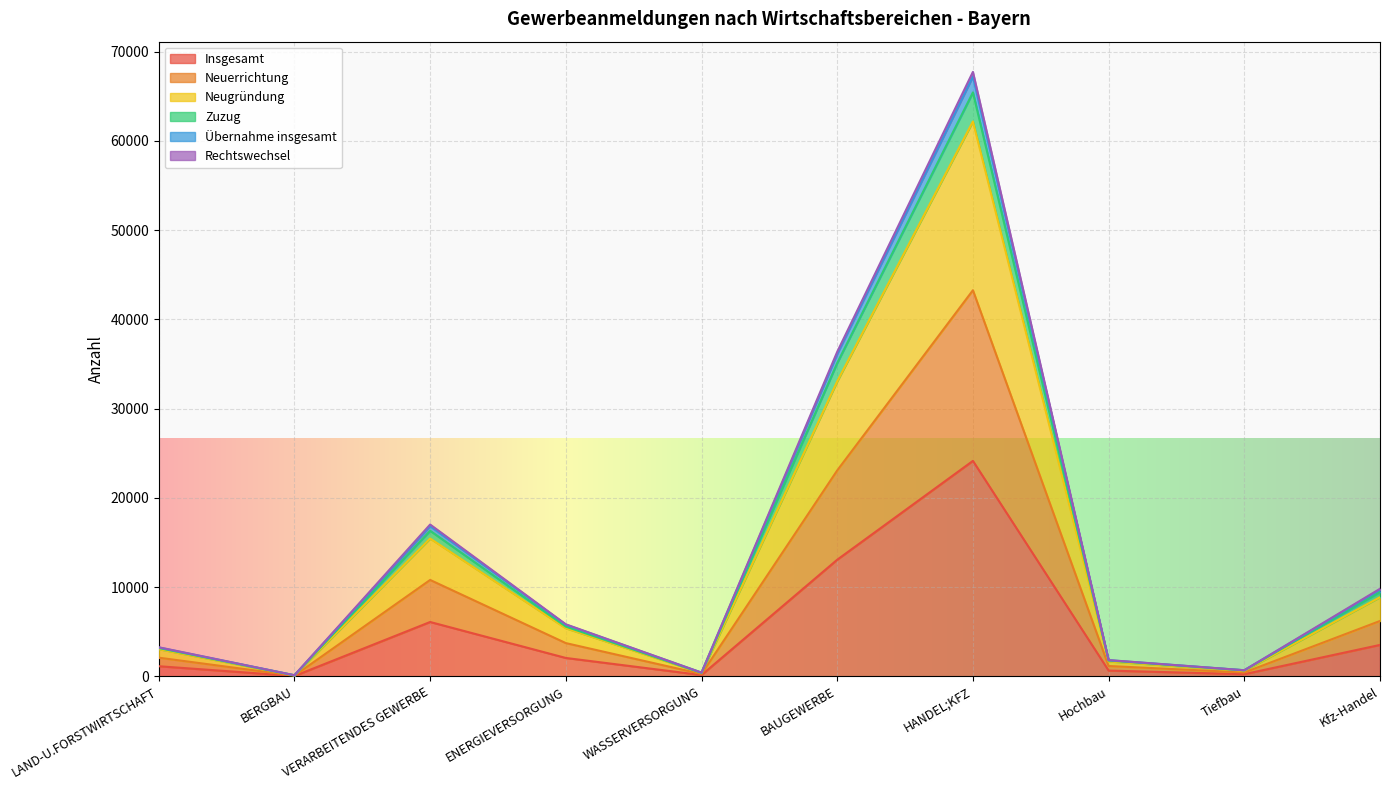

Read the Zuzug value at Tiefbau.

695